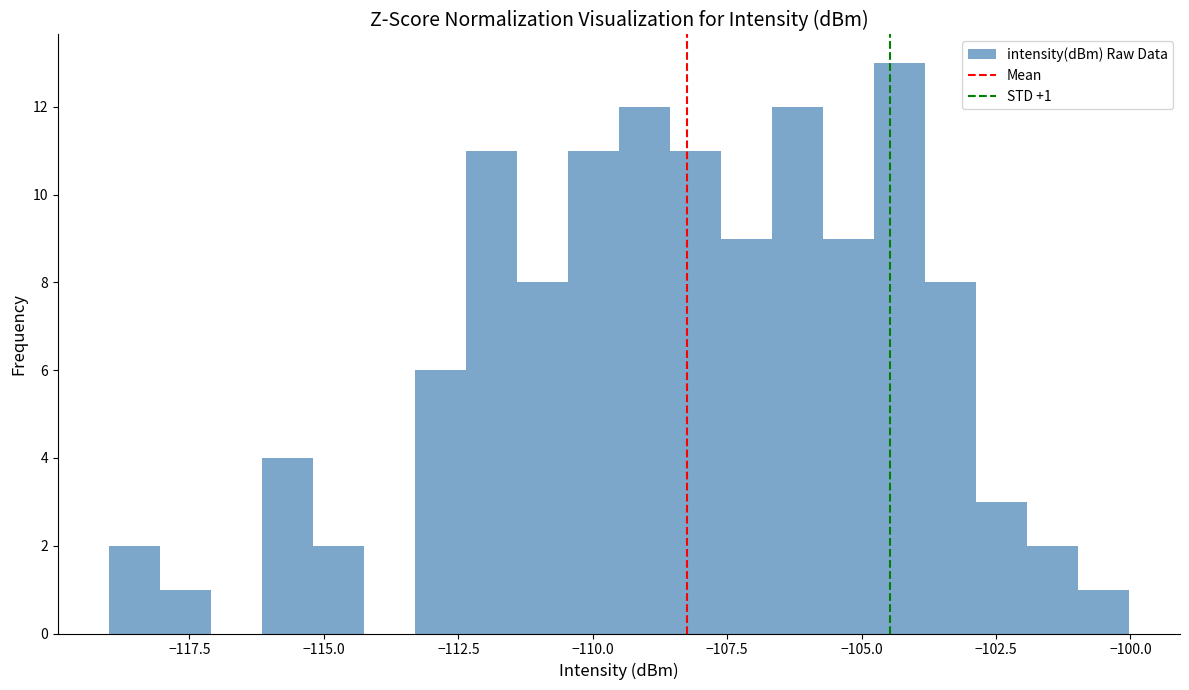

Around what value on the x-axis is the tallest bar? Give the approximate position of its centre, as read against the axis.

-104.5